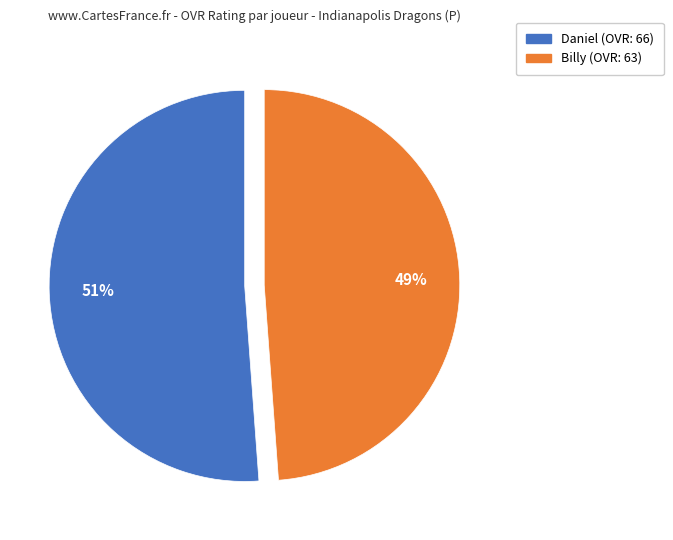

Rank the categories by value from lowest to highest.

Billy, Daniel